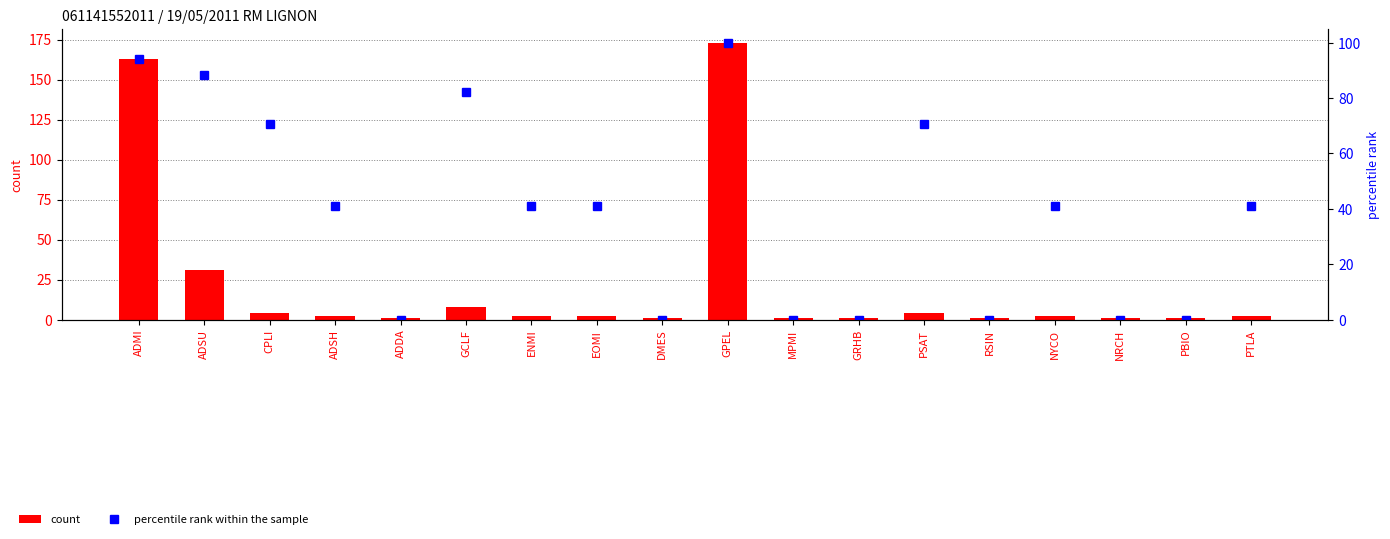

At which category is the sum across all series the highest?

GPEL